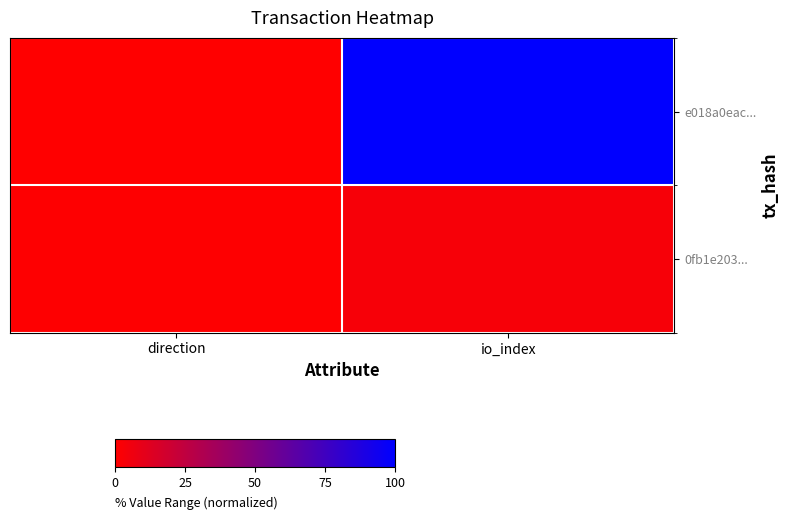

Which series changed the most between direction and io_index?

e018a0eac...